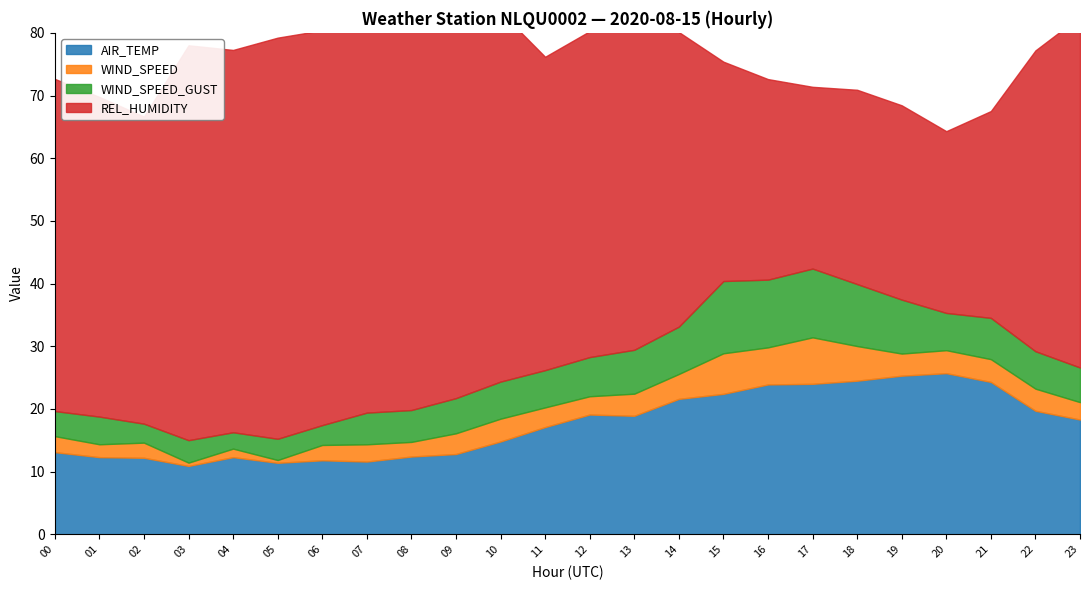

How many data points does each series have?

24